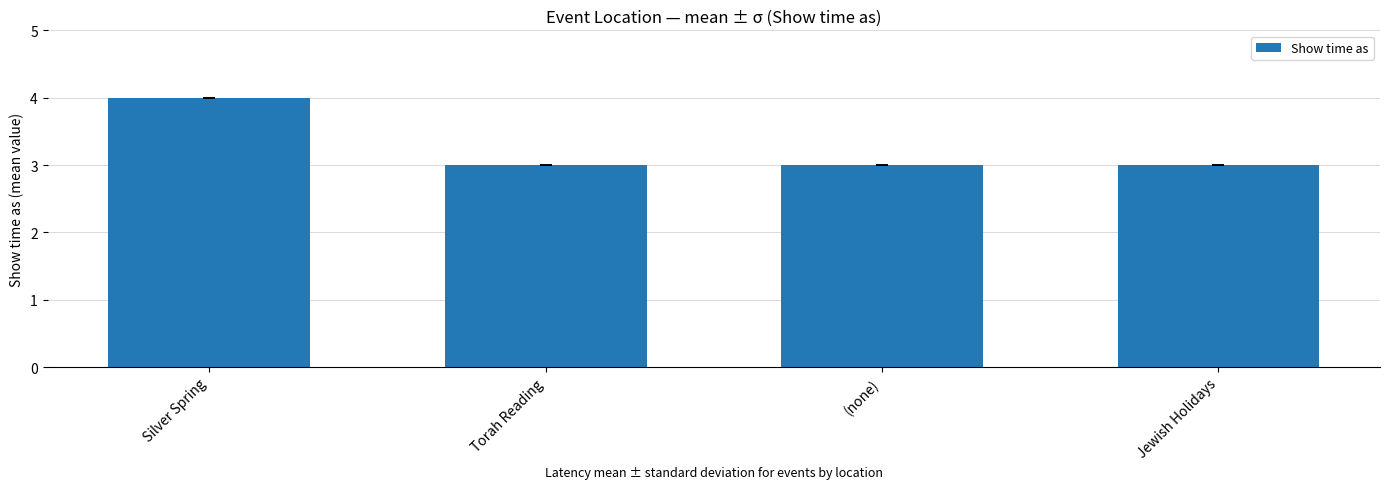

What is the maximum value shown in the chart?

4